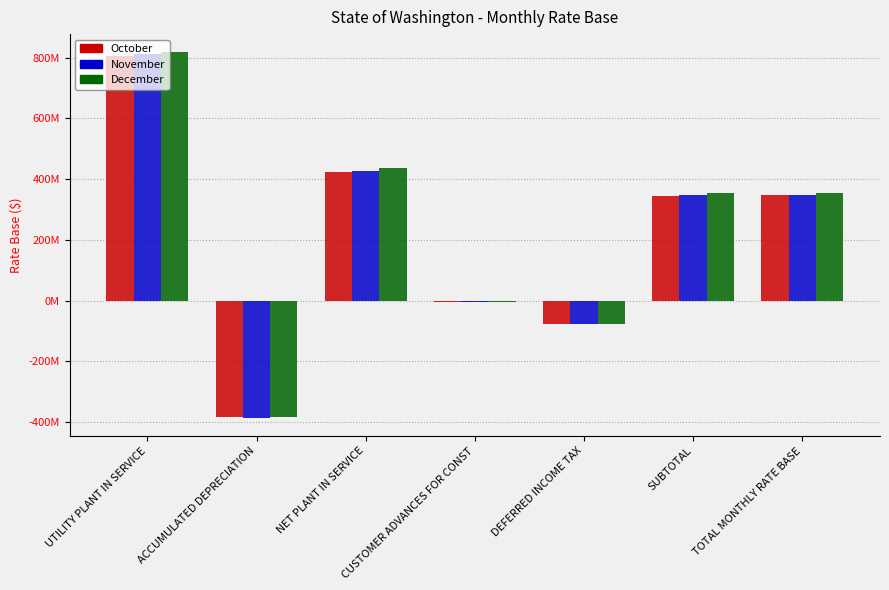

Rank the series by their maximum value, from lowest to highest.

October, November, December